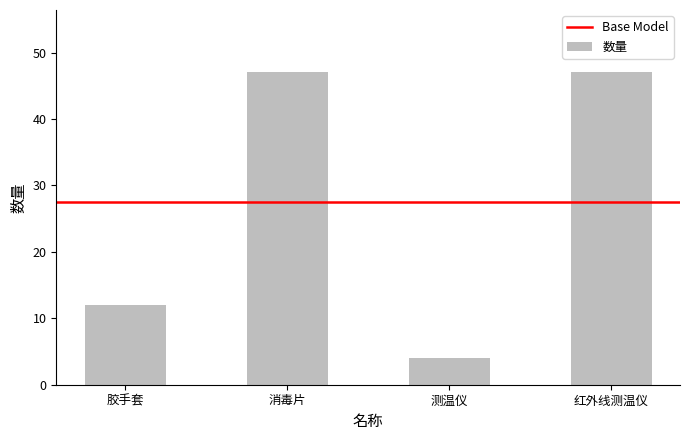

What is the minimum value shown in the chart?

4